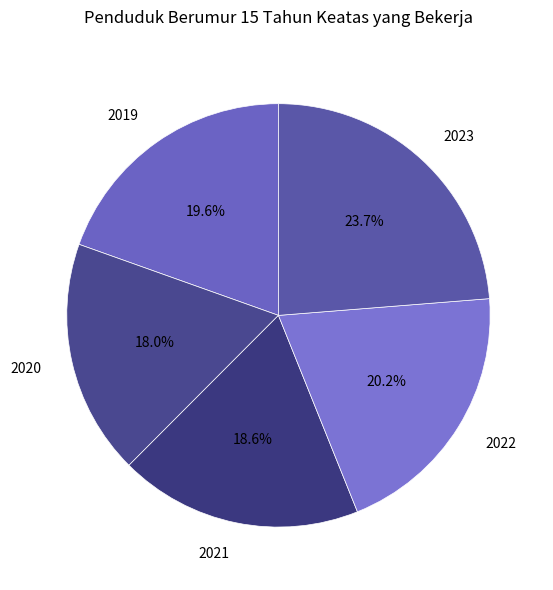

Do 2019 and 2020 together represent more than half of the pie?

No